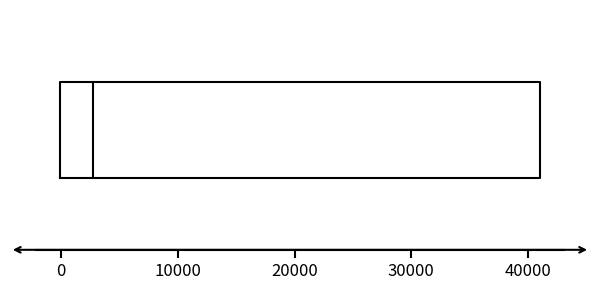

Read this box plot against the x-axis: the position of the median line, the range covered by the box, and the ends of both whiskers. The values are not printed on the chart, so give them approximately, as read against the axis.

median 3000, box 0 to 41000, whiskers 0 to 41000